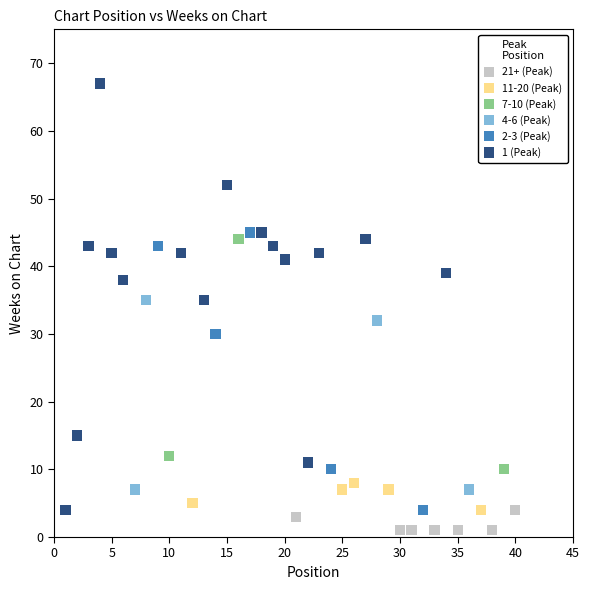

Which series reaches the maximum Y coordinate?

1 (Peak)